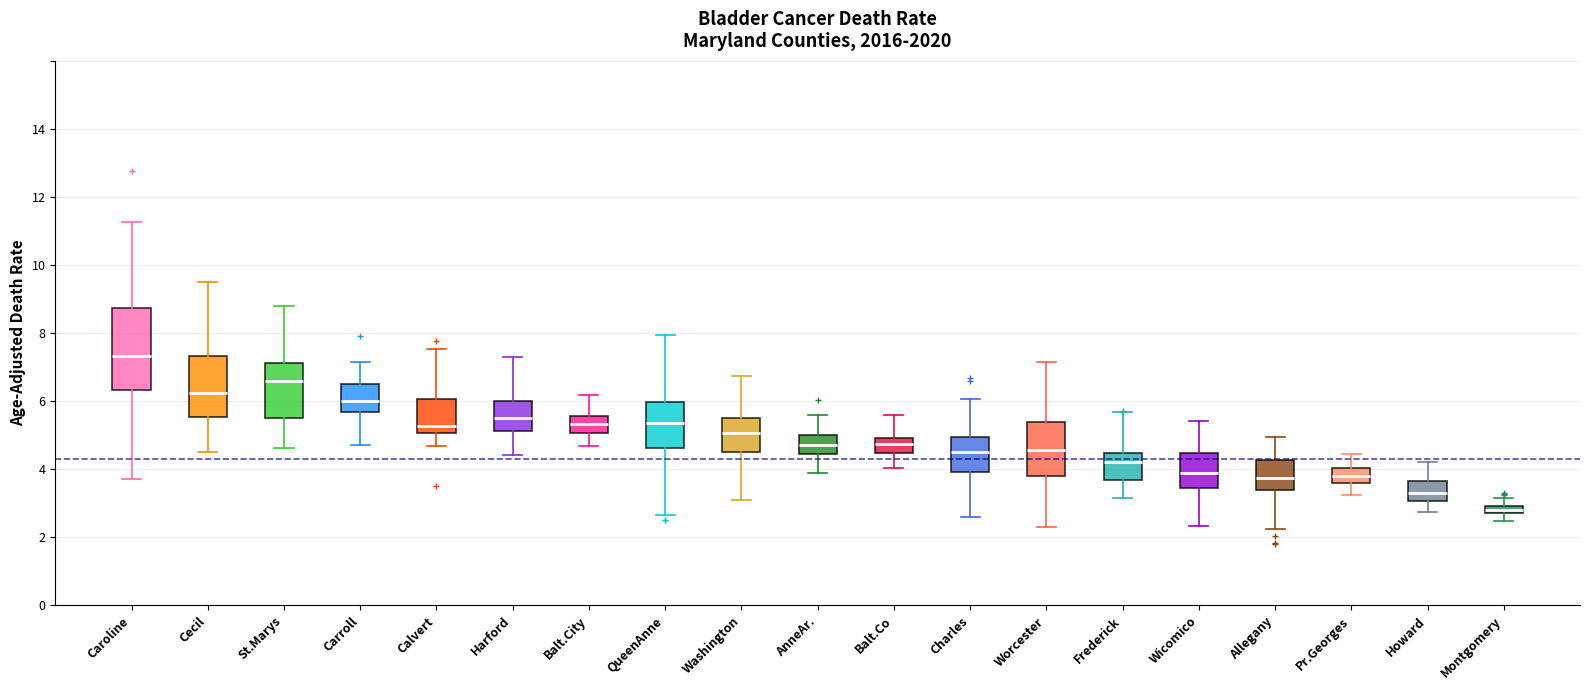

Which box's median line is the highest?

Caroline